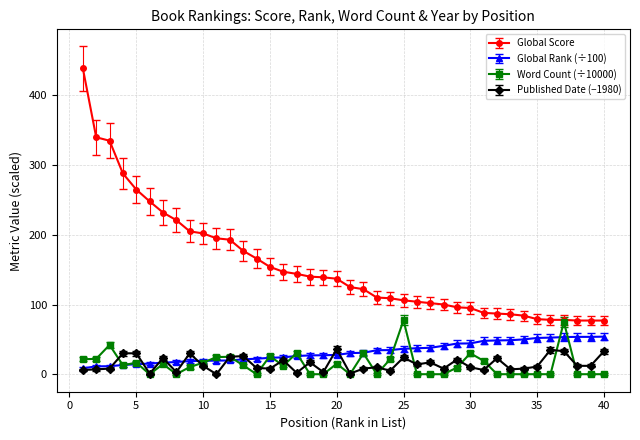

How many data points in Global Rank (÷100) are above 30?

20